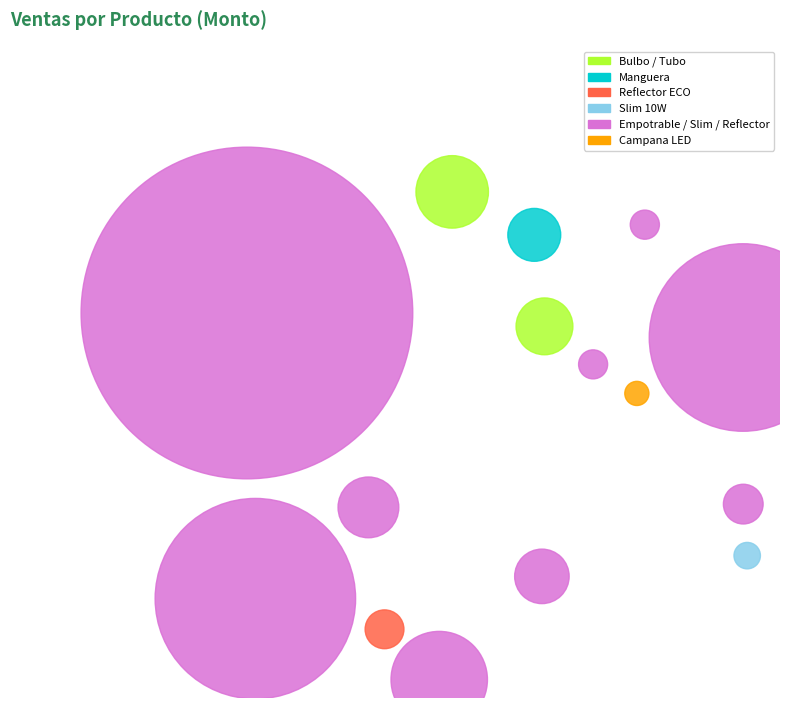

True or false: SLIM AJUSTABLE 15W accounts for 4% of the total.

True